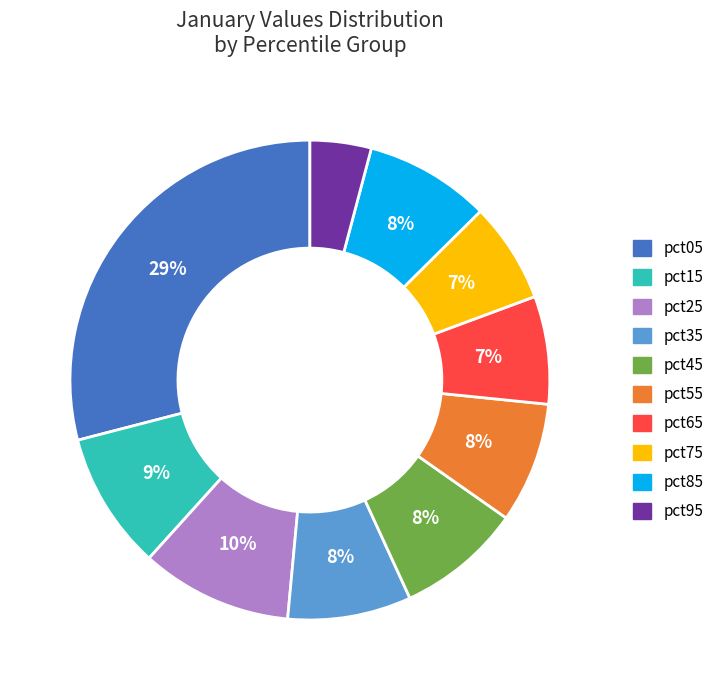

Between pct25 and pct05, which is larger?

pct05